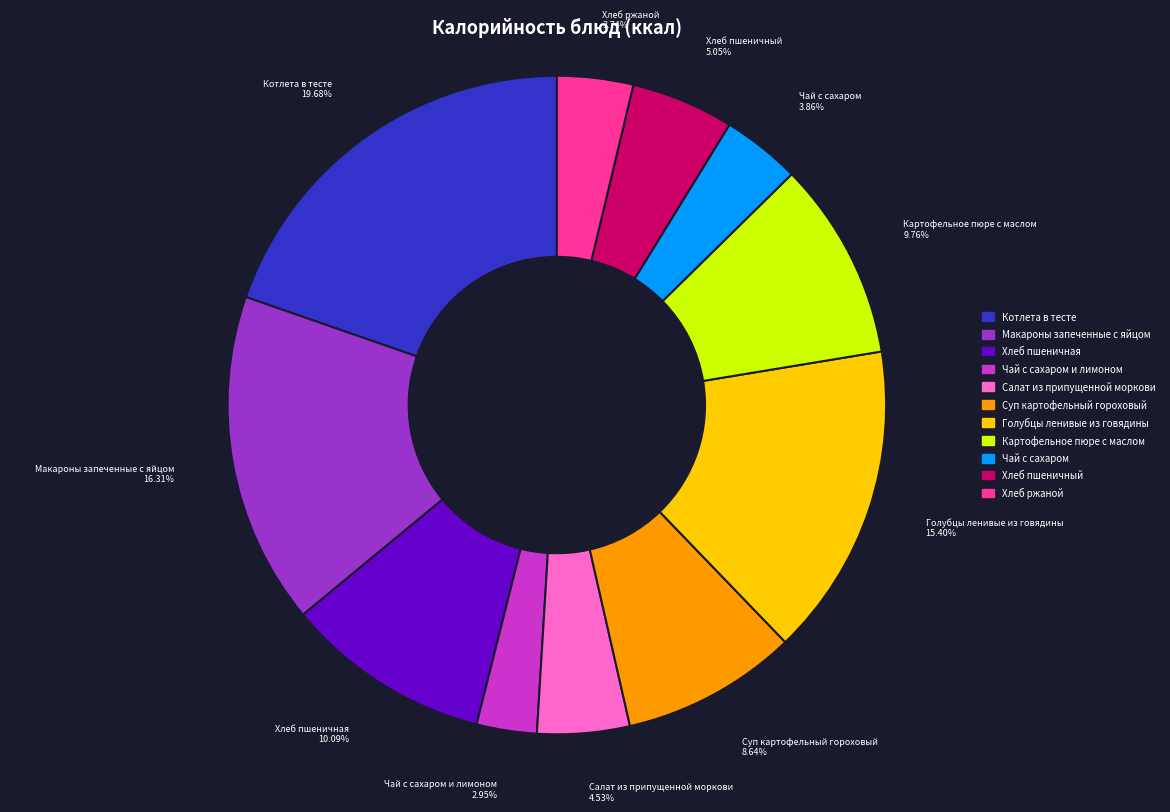

Is there a majority slice in this chart?

No